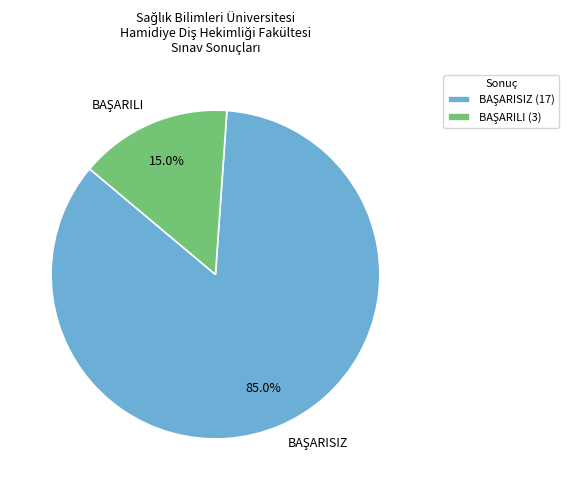

To the nearest percent, what is the combined percentage of BAŞARISIZ and BAŞARILI?

100%